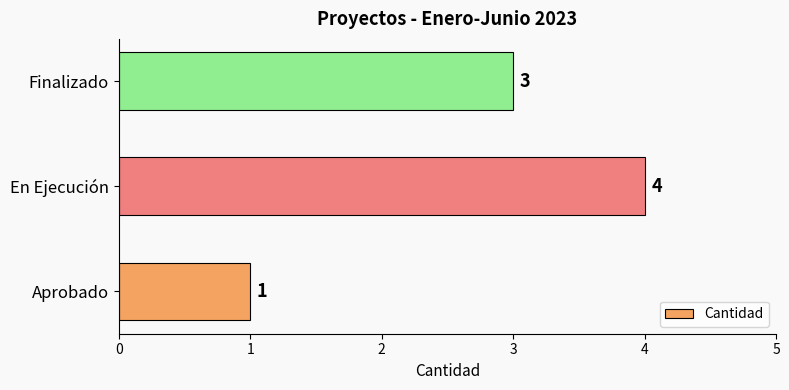

Rank the categories by value from highest to lowest.

En Ejecución, Finalizado, Aprobado